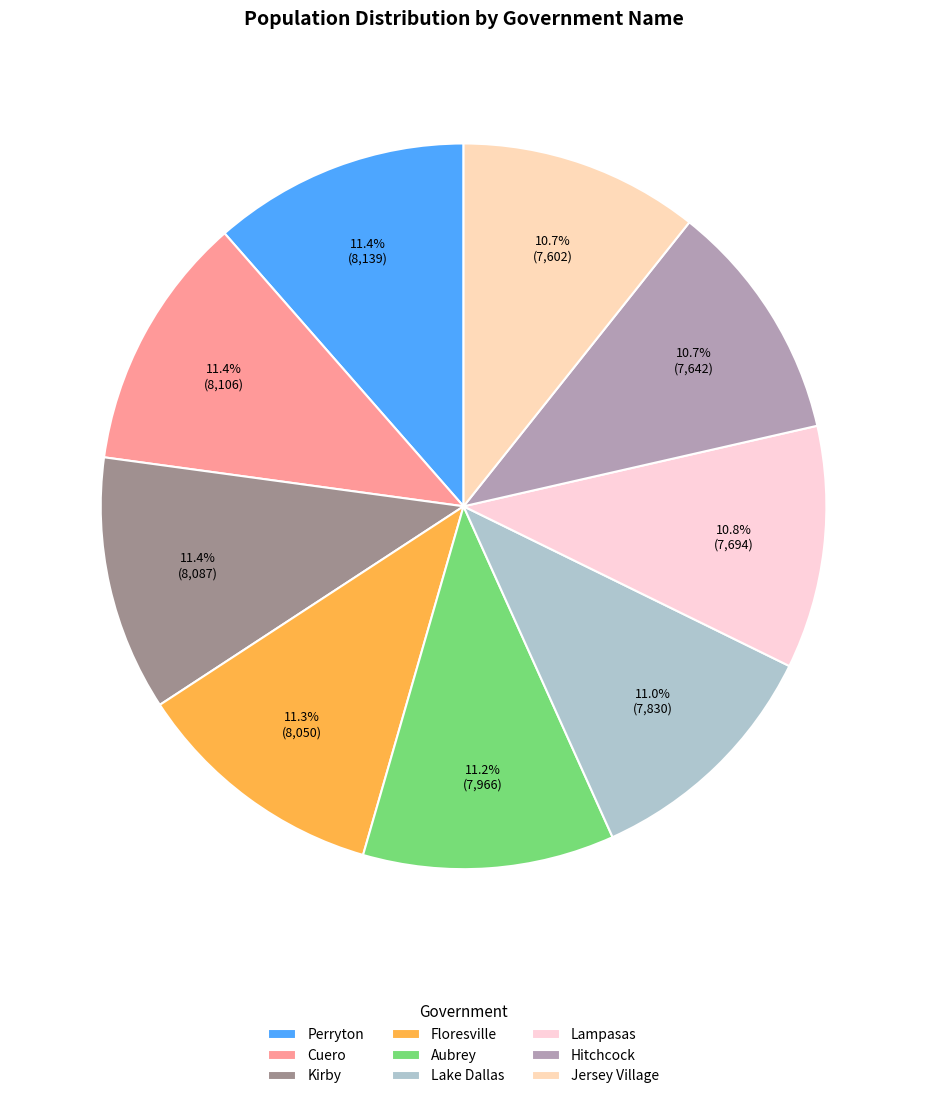

What is the change in value from Lake Dallas to Jersey Village?

-228